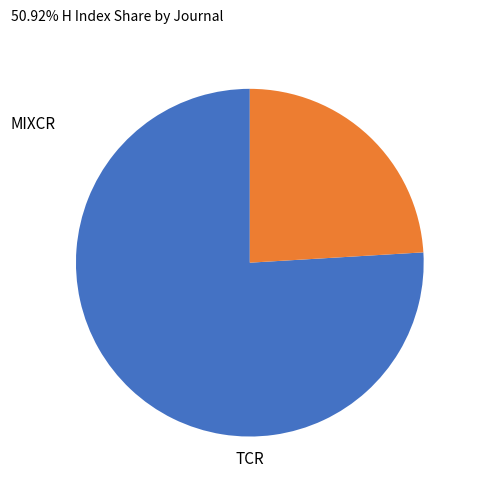

What is the smallest slice in the pie chart?

TCR